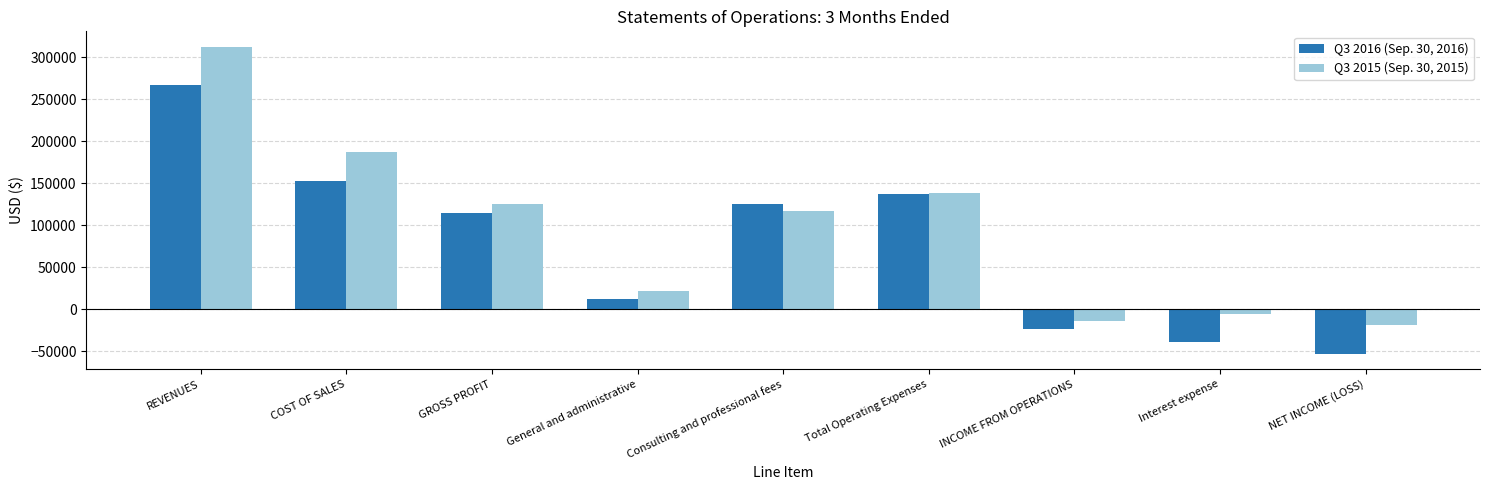

Rank the series by their maximum value, from lowest to highest.

Q3 2016 (Sep. 30, 2016), Q3 2015 (Sep. 30, 2015)